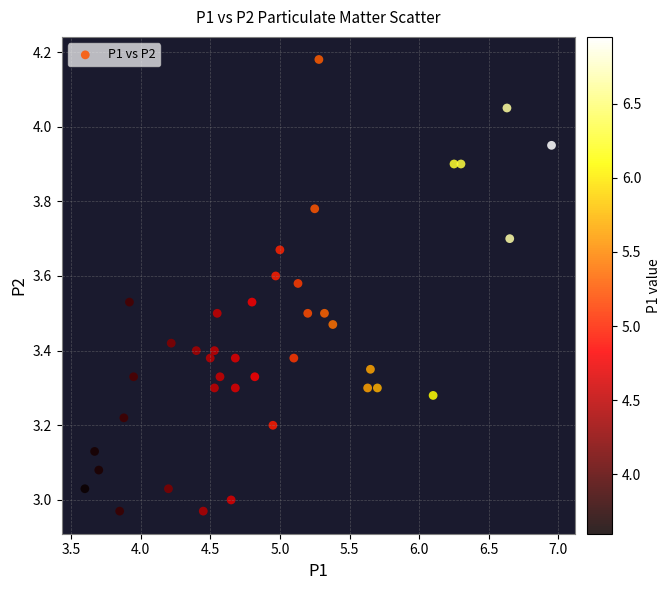

What is the range of Y values (max minus min)?

1.2